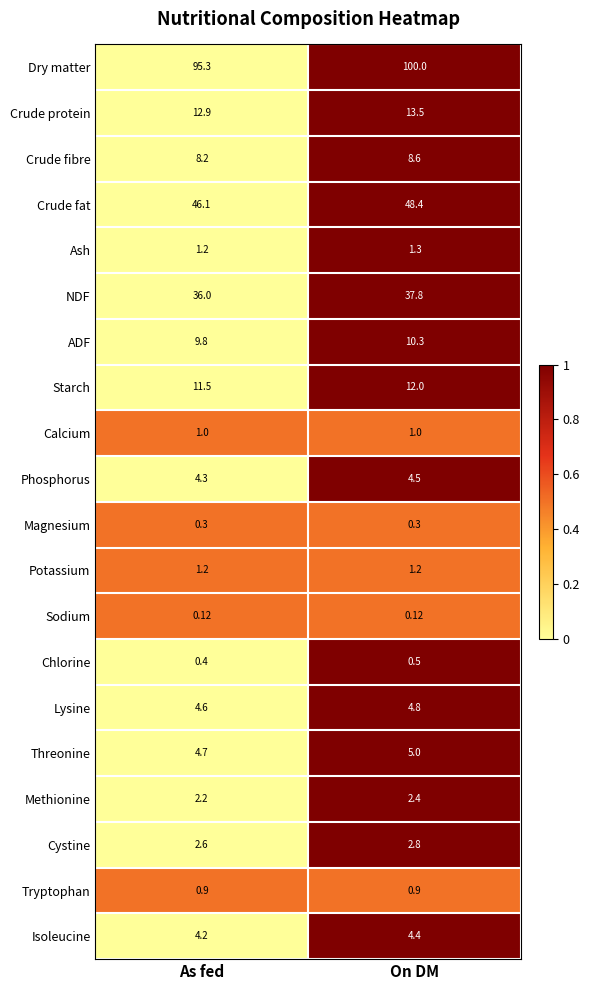

At which label is NDF closest to 36?

As fed